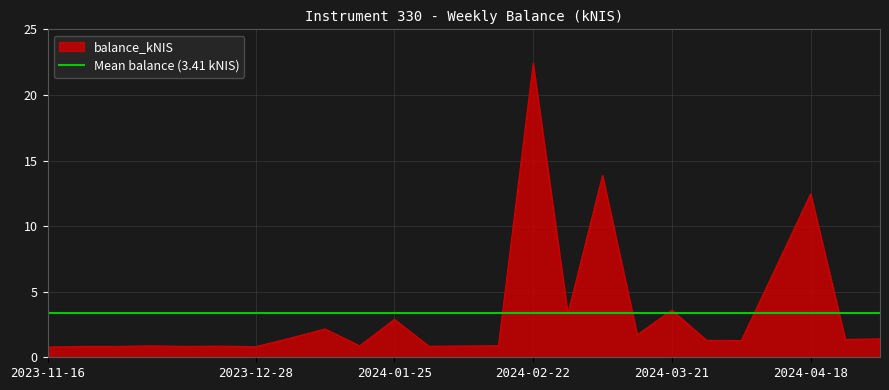

What is the maximum value shown in the chart?

22.4